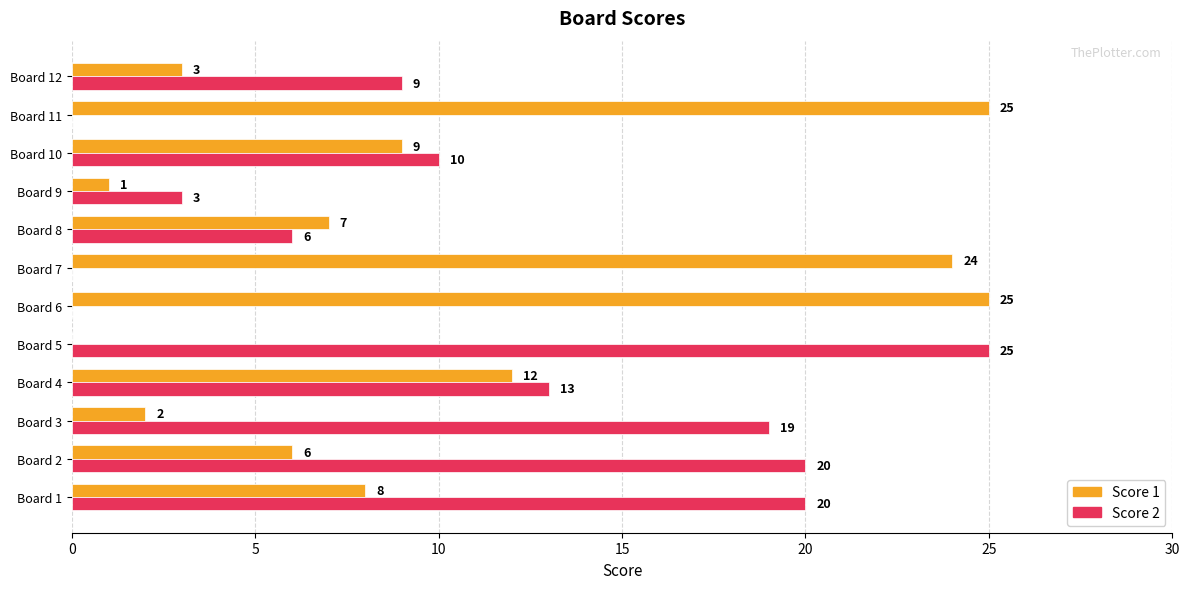

Between Board 3 and Board 7, which series saw the biggest shift?

Score 1